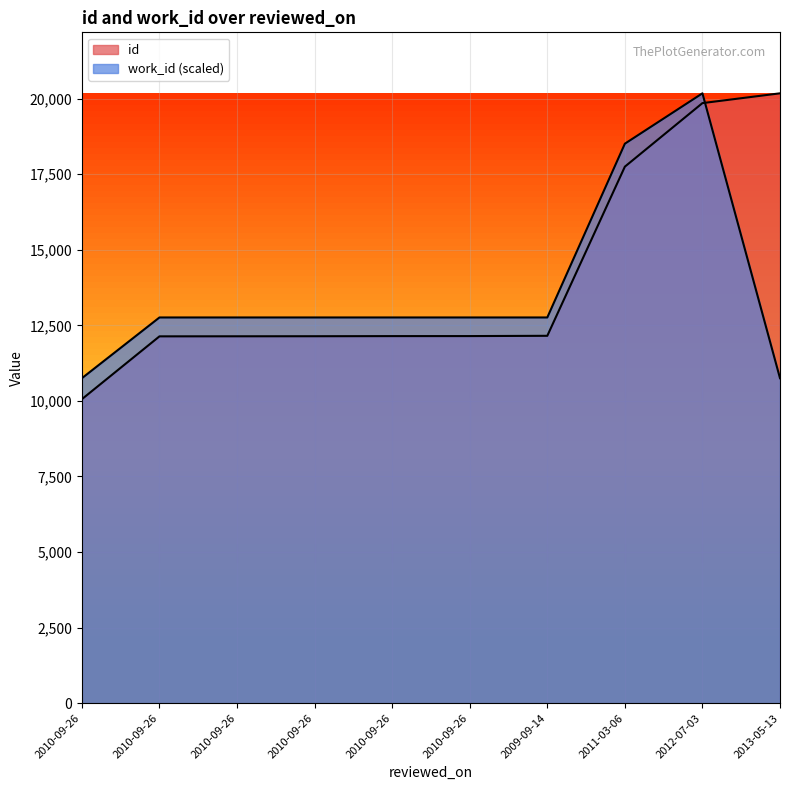

Where is work_id nearest to the value 15462?

2010-09-26